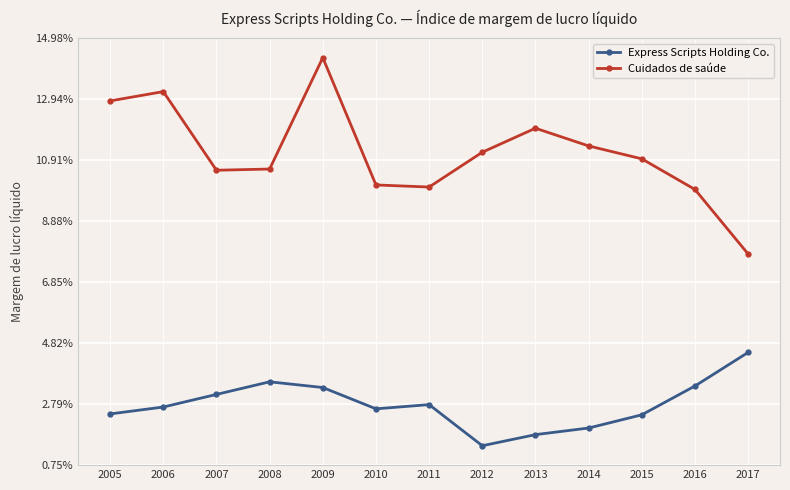

How many interior local peaks does the Cuidados de saúde series have?

3